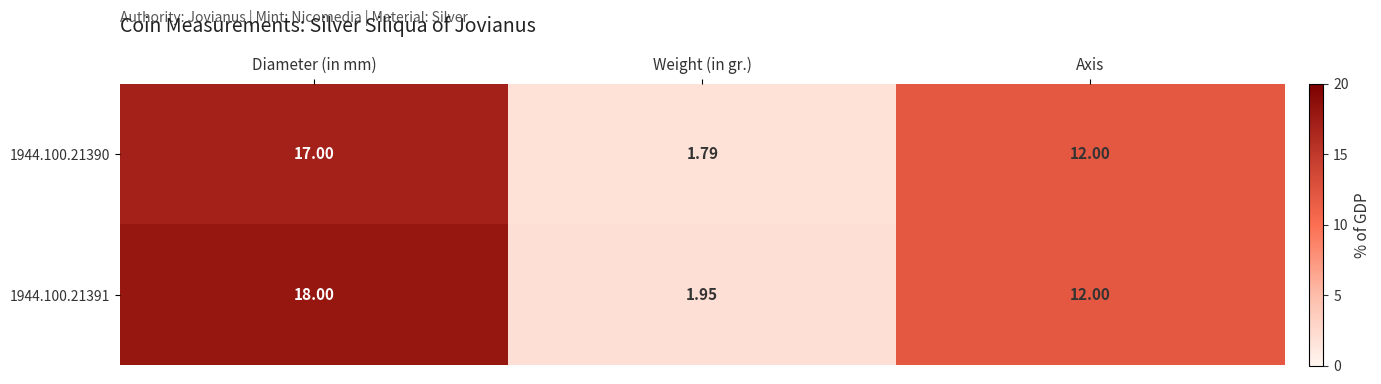

At which label does 1944.100.21390 first exceed 12?

Diameter (in mm)